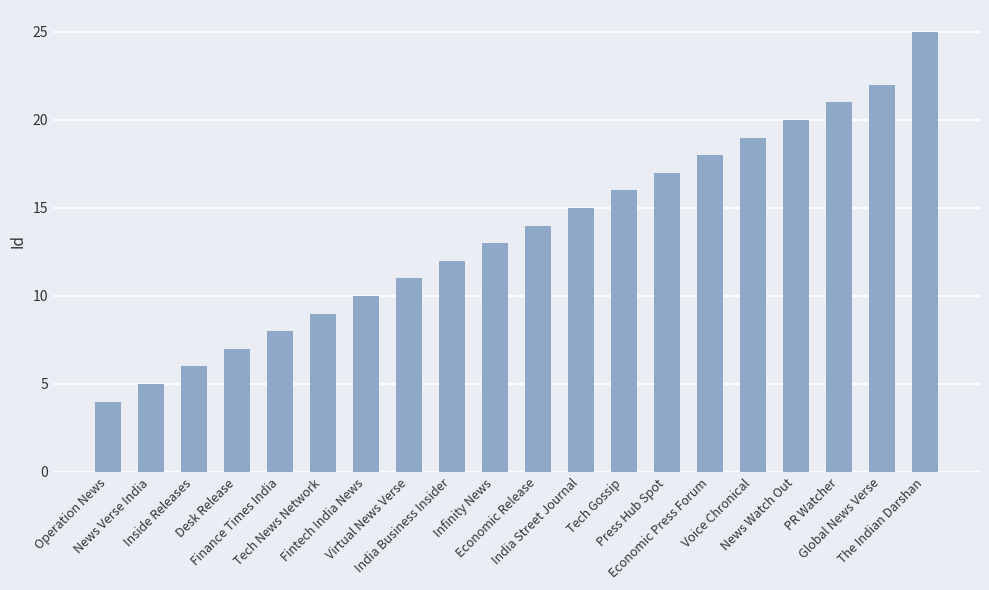

What is the value of the 3rd bar from the left?

6